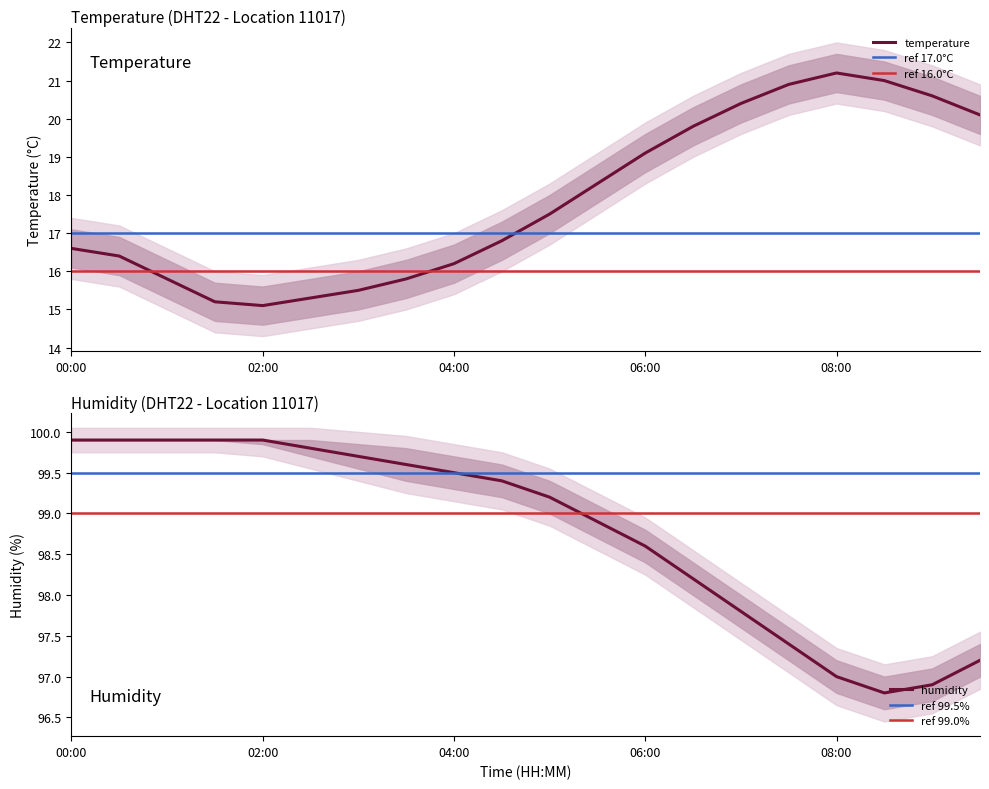

Read the humidity value at 06:00.

98.6